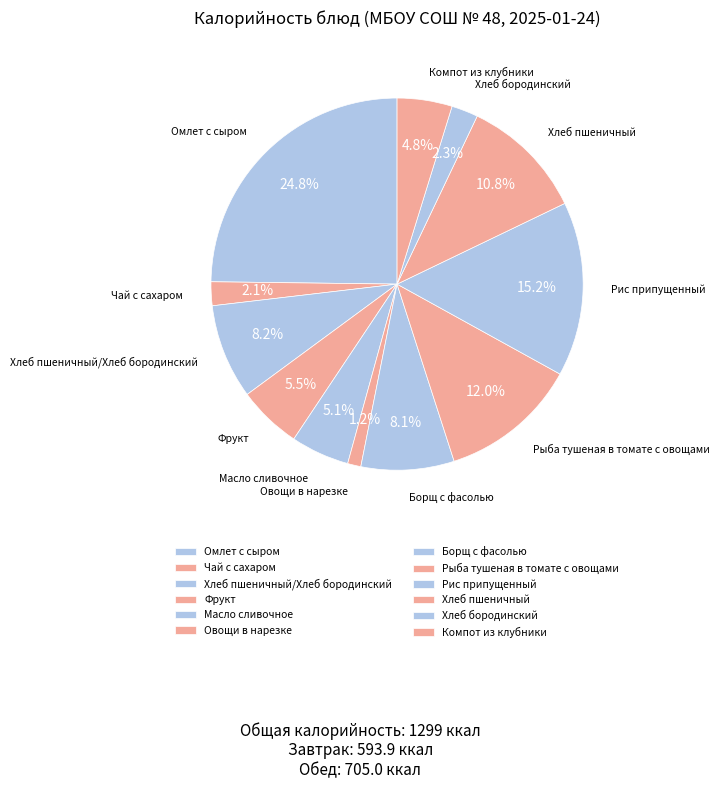

To the nearest percent, what percentage of the pie is Чай с сахаром?

2%